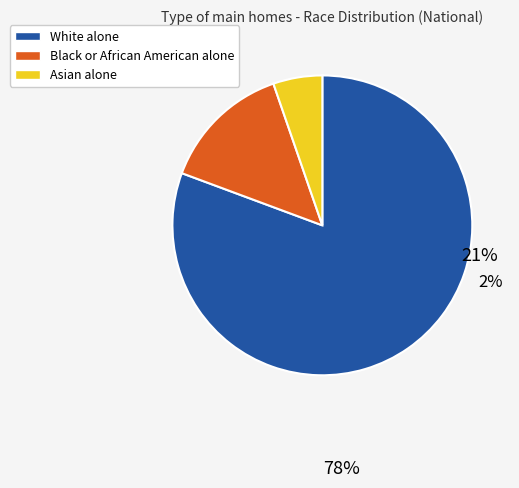

Rank the categories by value from lowest to highest.

Asian alone, Black or African American alone, White alone